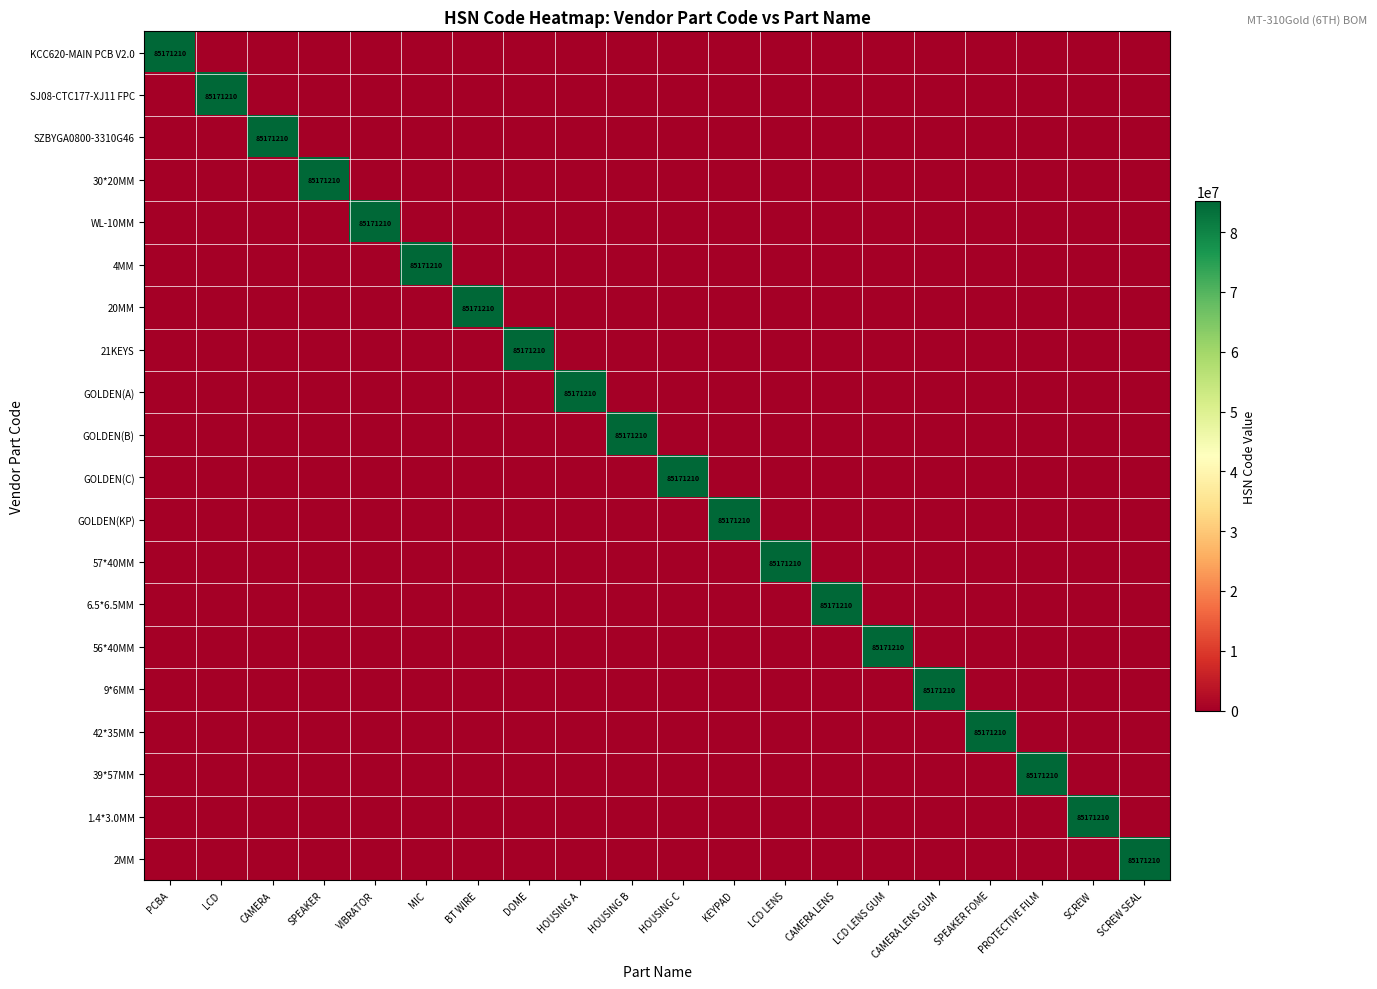

What is the spread (max minus min) of values at MIC?

85171210